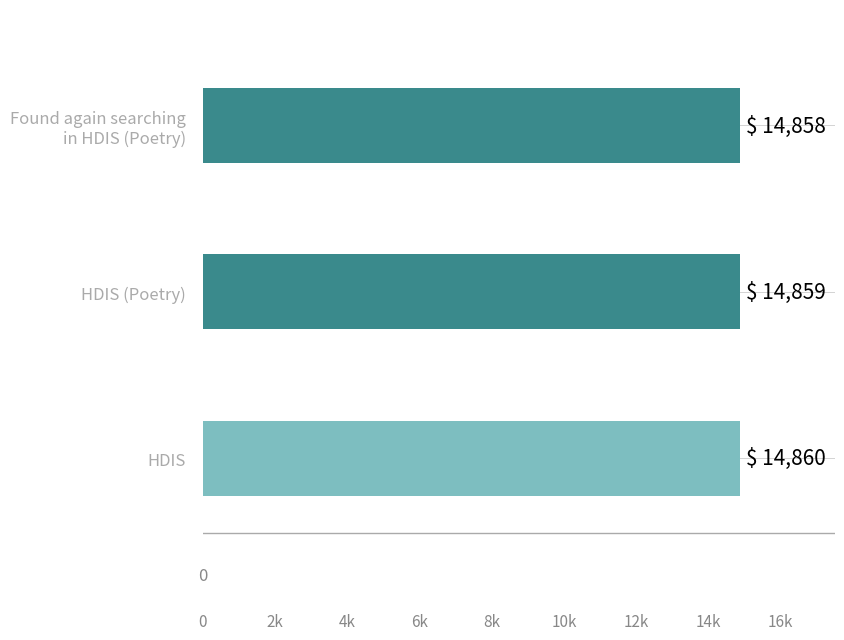

Does the chart contain any negative values?

No